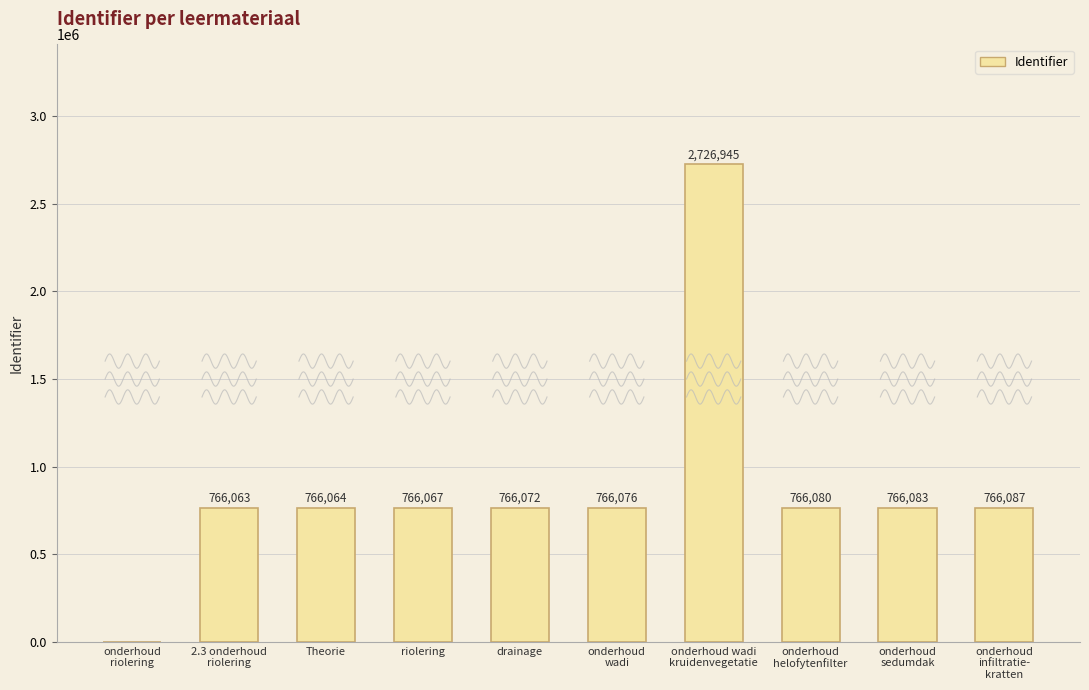

True or false: the data shows 1299743 at riolering.

False